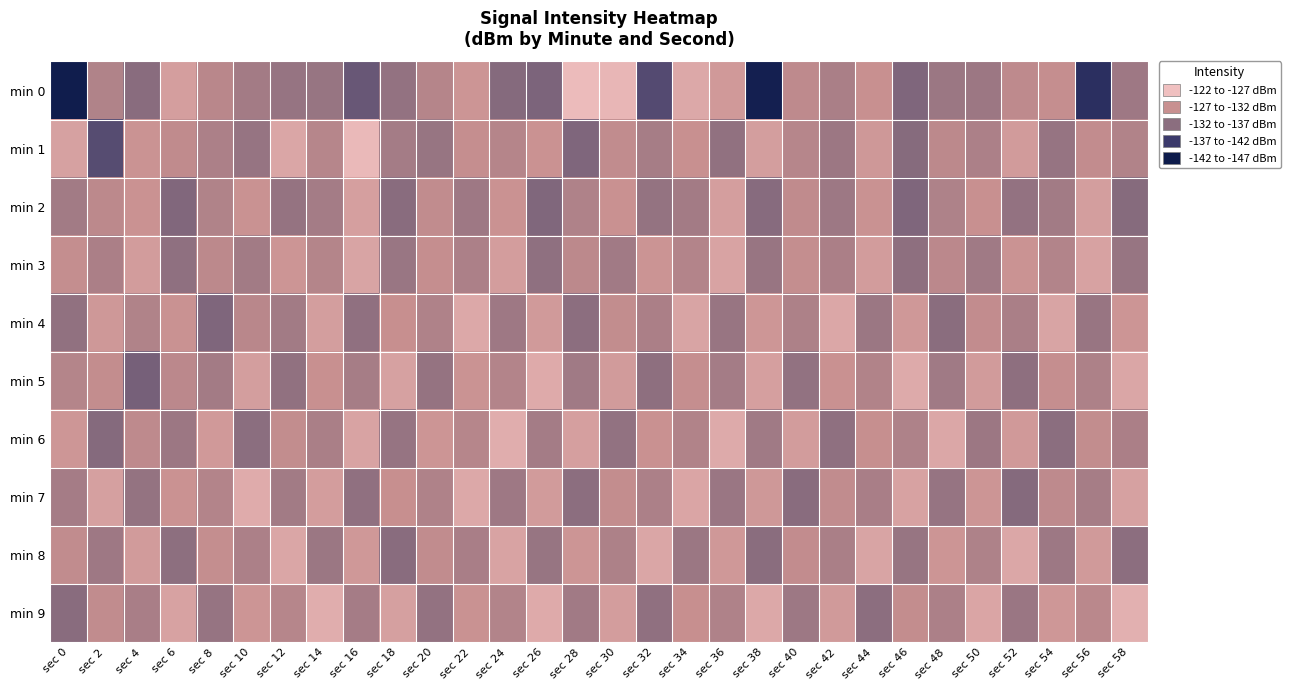

Which series has the largest range (max minus min)?

min 0